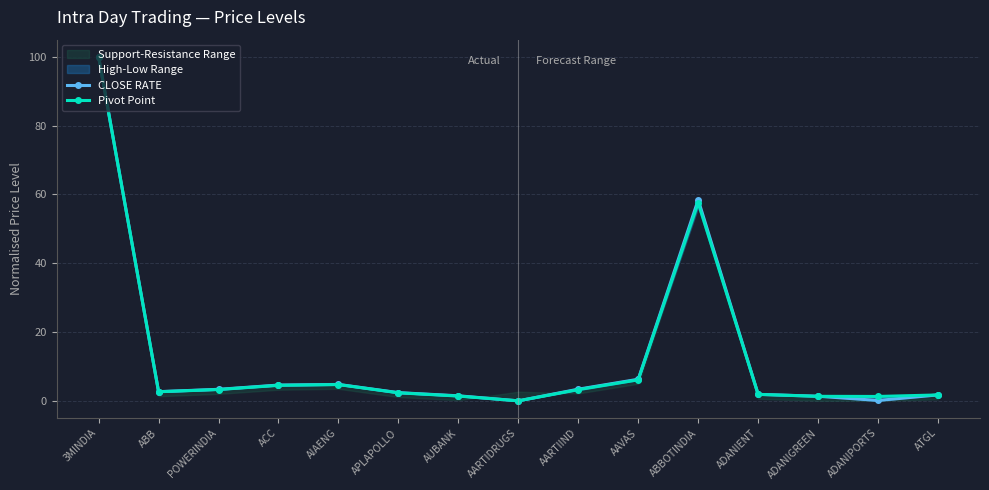

At AARTIDRUGS, list the series in order from largest to smallest.

CLOSE RATE, Pivot Point